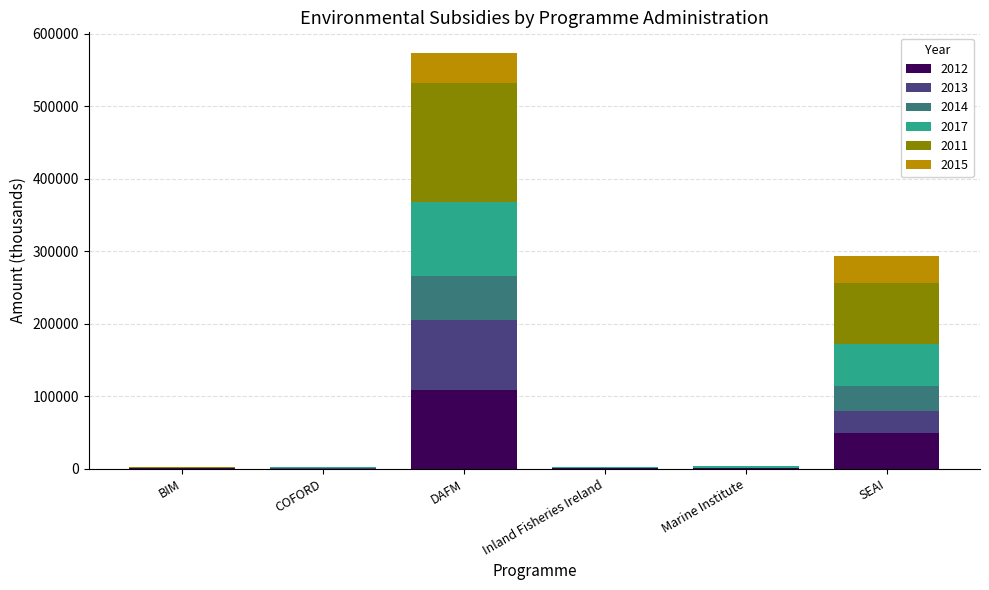

What is the total value across all series at SEAI?

293508.7